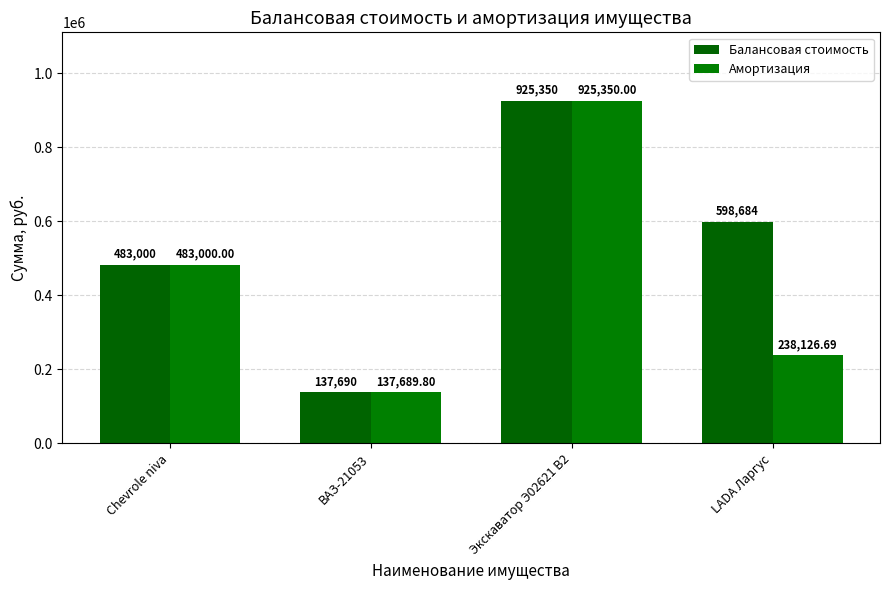

At which label does Балансовая стоимость first exceed 598684?

Экскаватор Э02621 В2